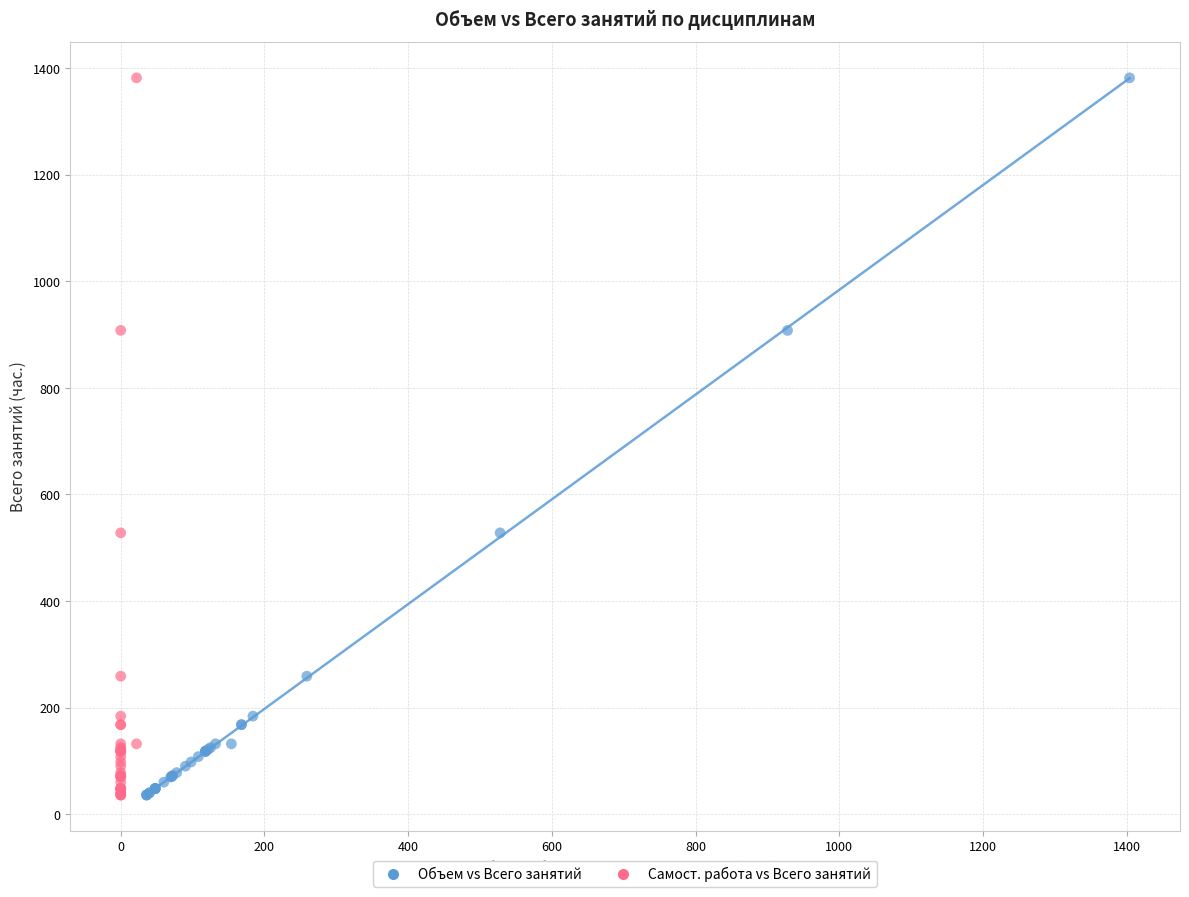

What are all the series names shown in the legend?

Объем vs Всего занятий, Самост. работа vs Всего занятий